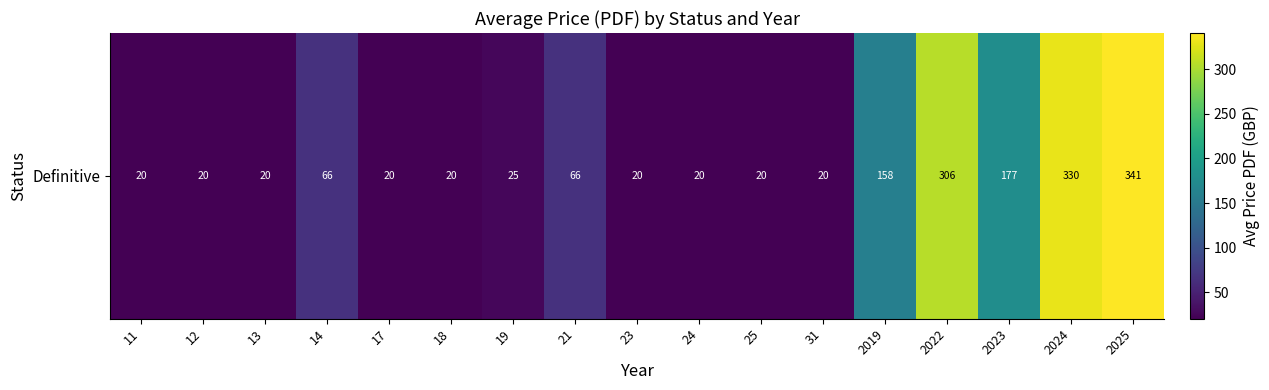

What value does the data have at 2023?

177.0